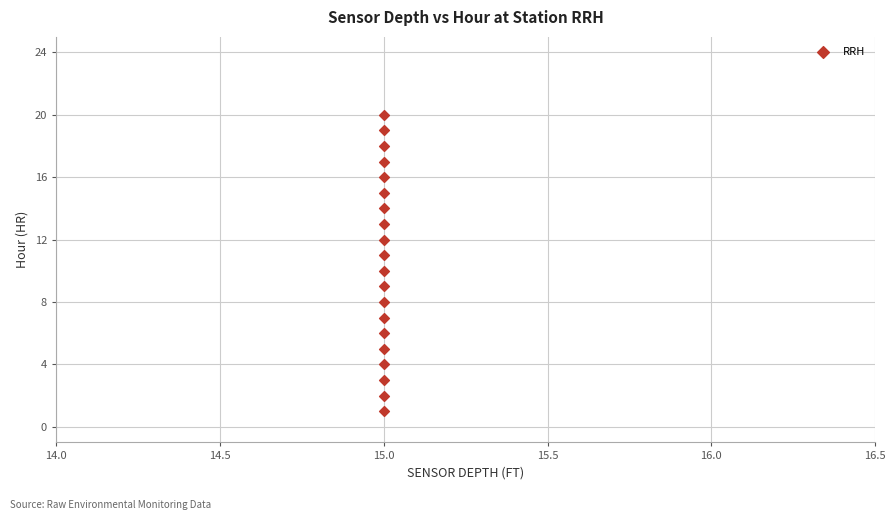

What is the range of Y values (max minus min)?

19